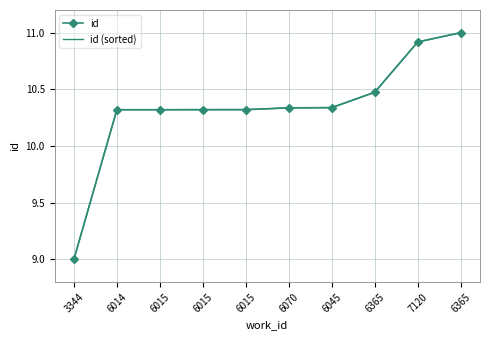

Is it true that id equals 10.3 at 6045?

True